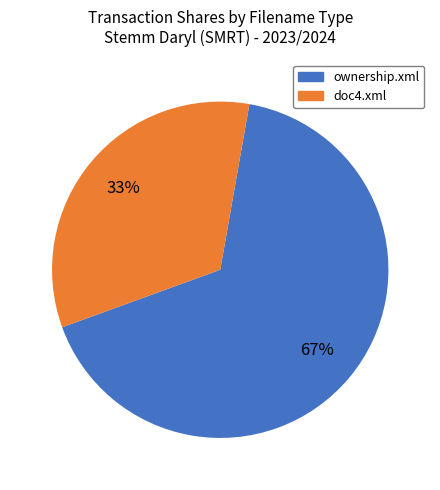

How many segments does this pie chart have?

2